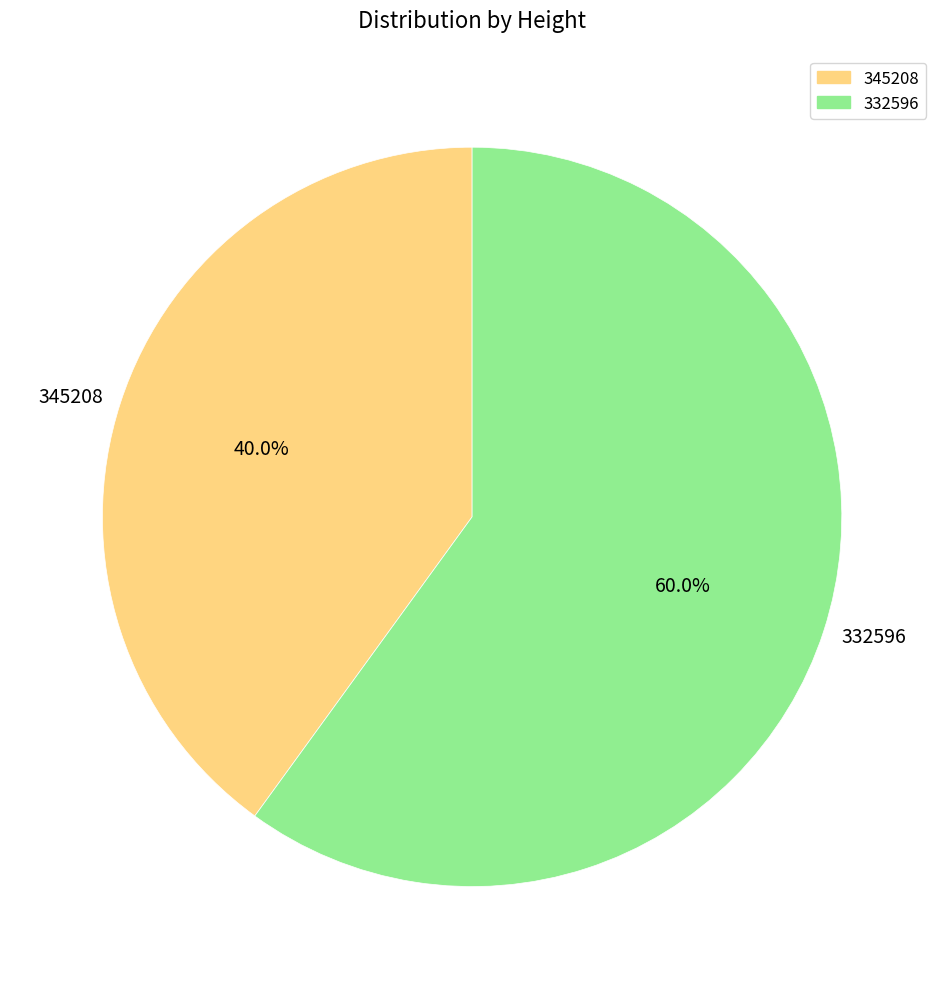

To the nearest percent, what is the combined percentage of 345208 and 332596?

100%